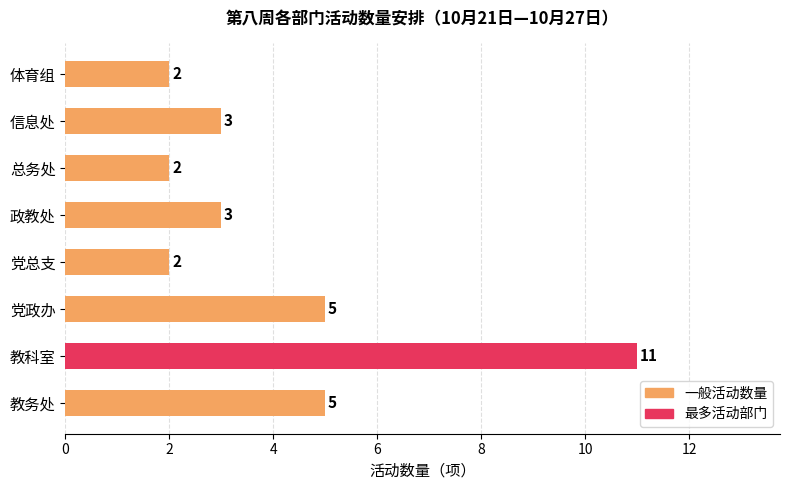

What is the sum of all values?

33